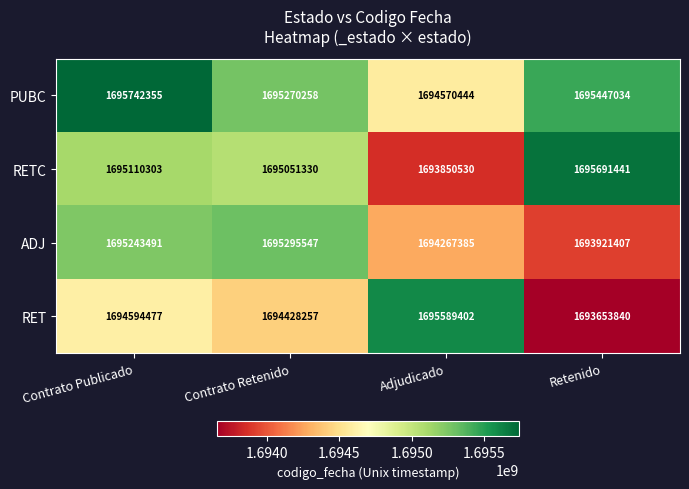

What is the spread (max minus min) of values at Contrato Publicado?

1147878